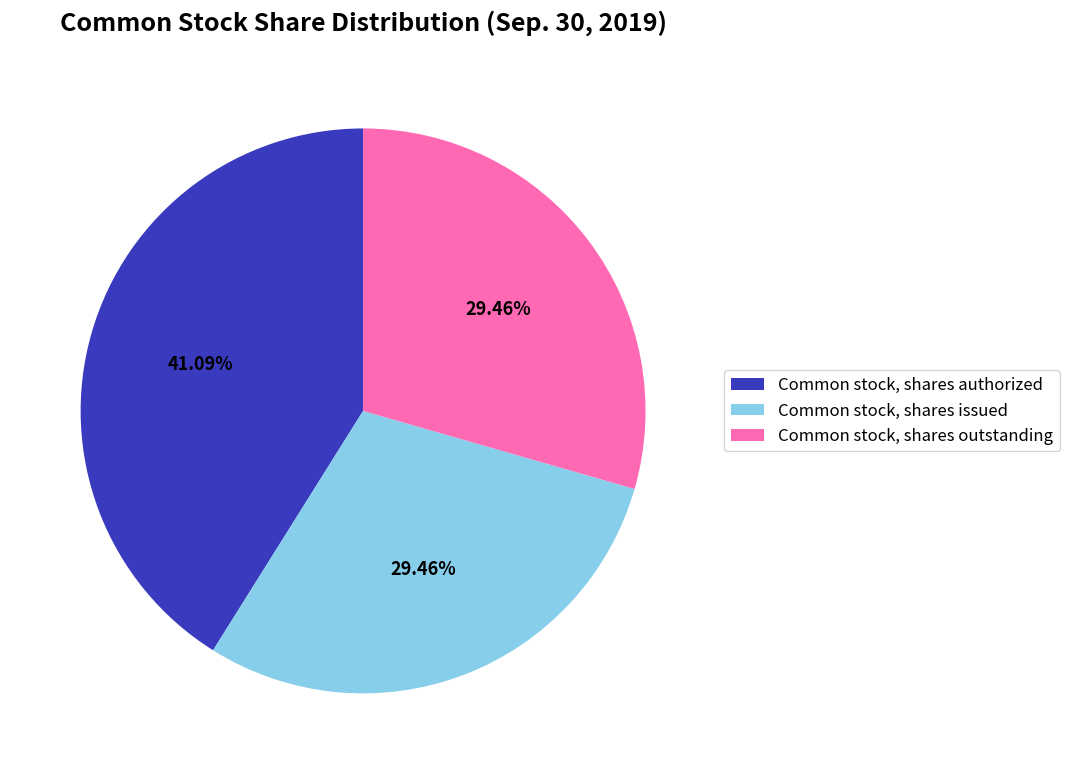

What percentage is the Common stock, shares outstanding slice, to the nearest percent?

29%